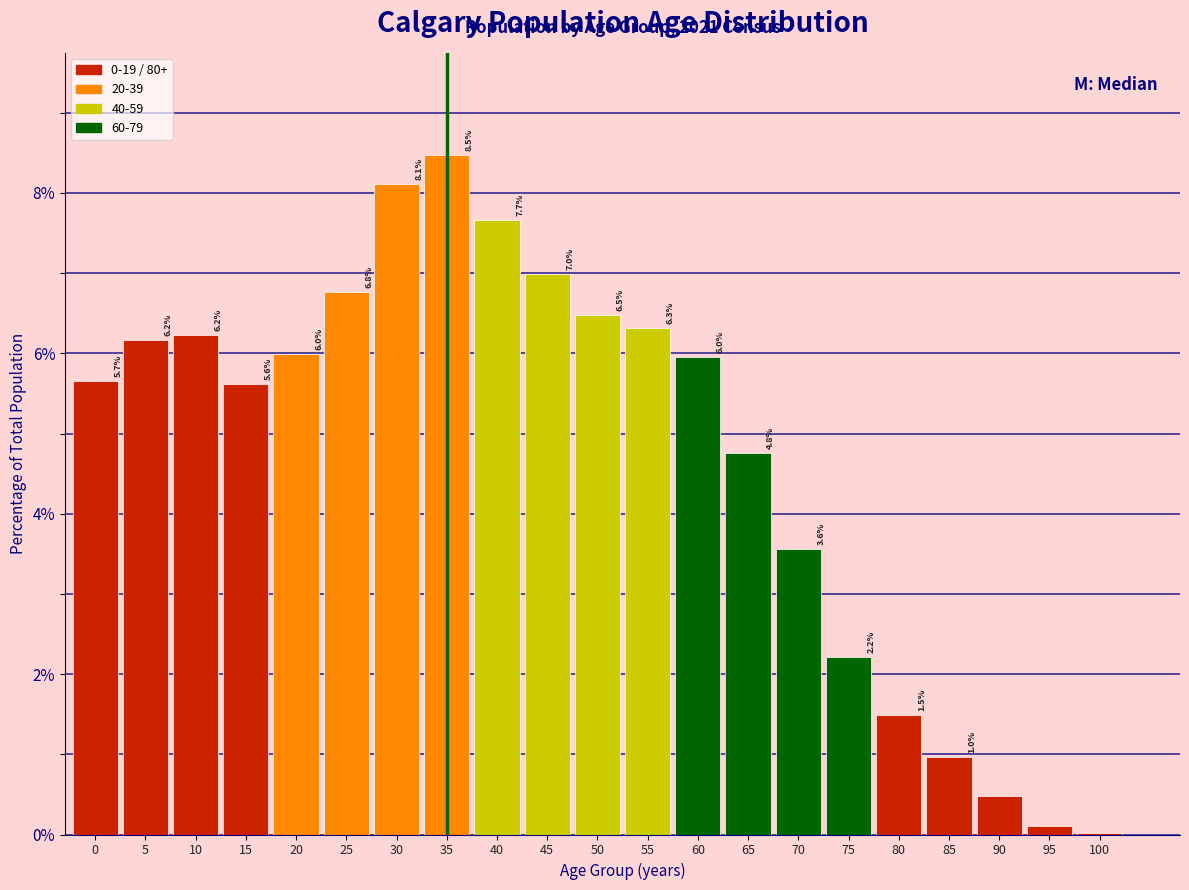

What value does the data have at 10?

6.2